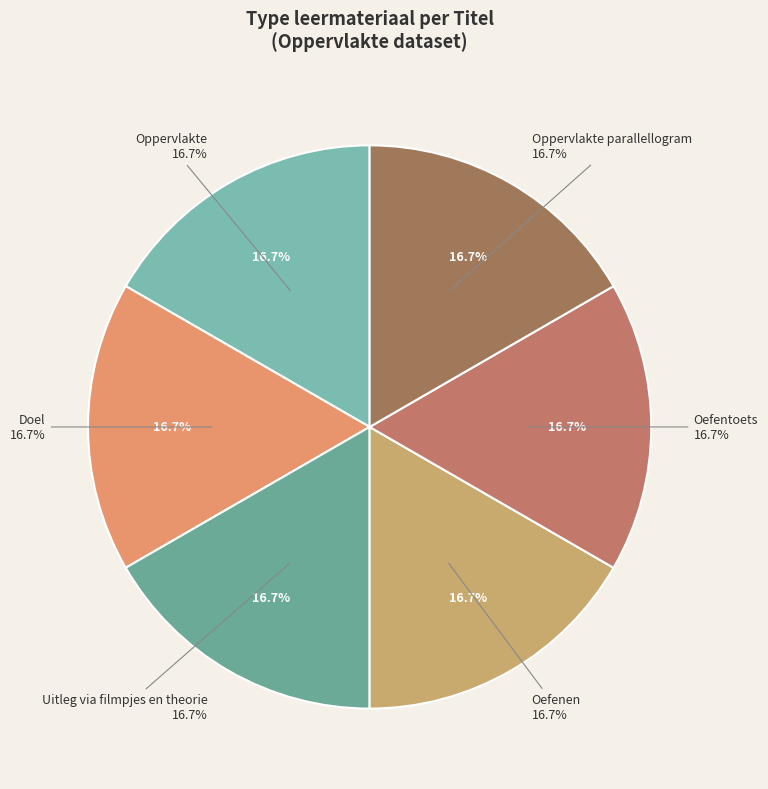

Do Doel and Oefenen together represent more than half of the pie?

No